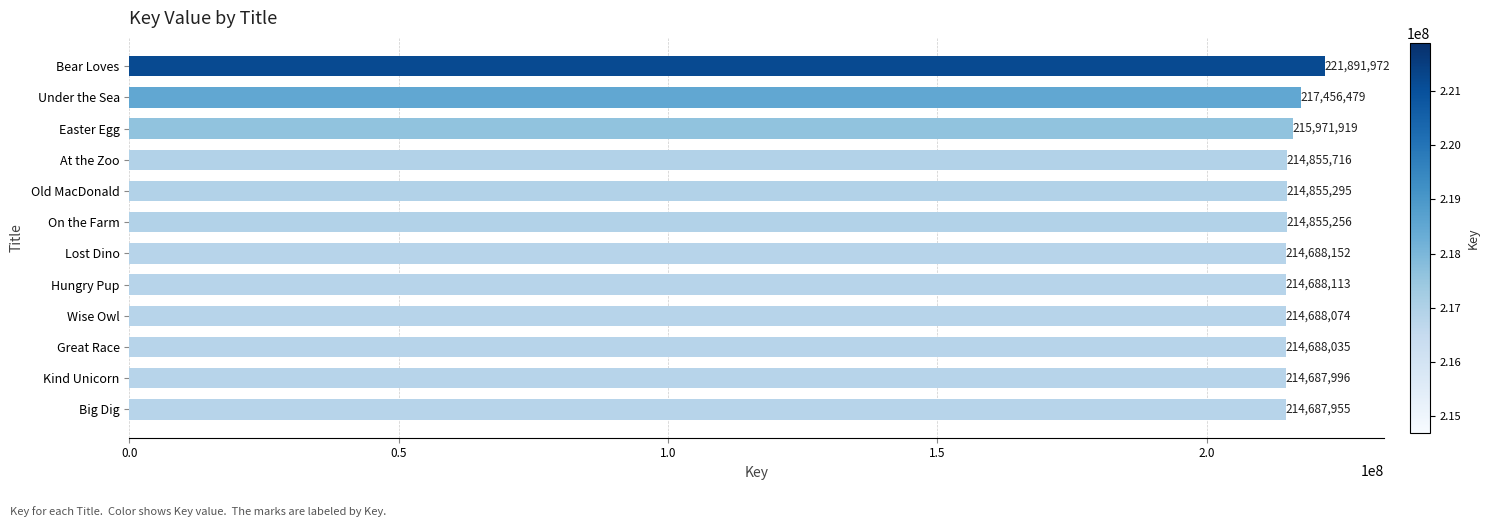

What is the average value?

215667914